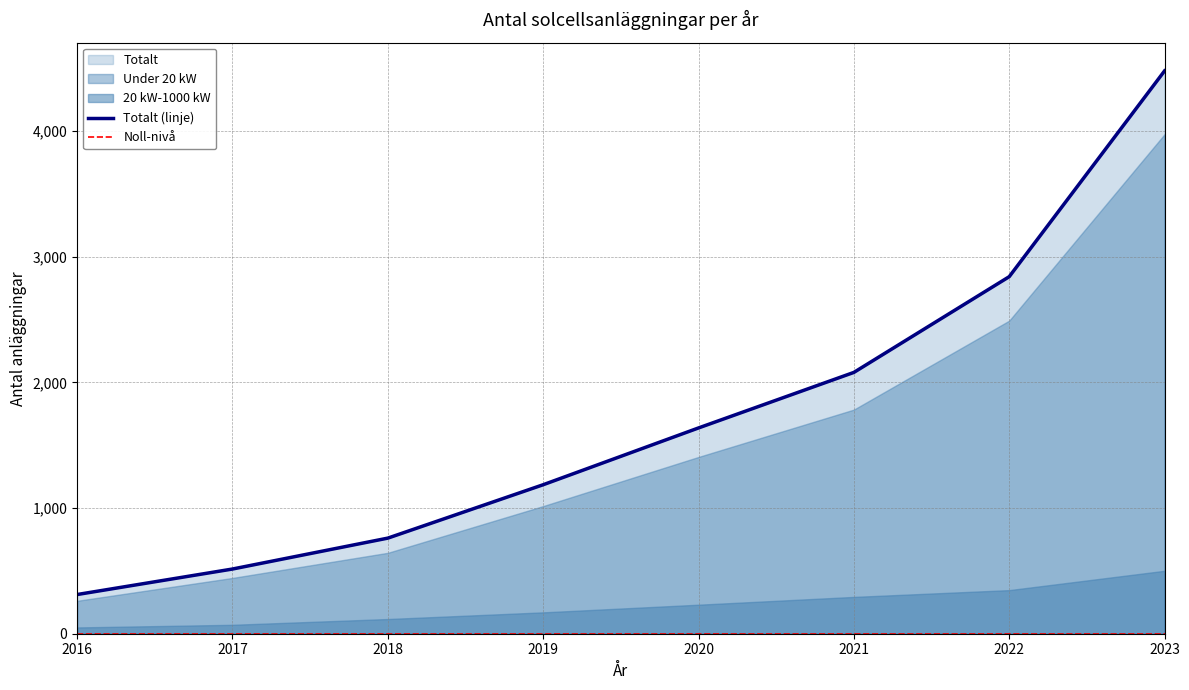

Between 2022 and 2016, which is larger?

2022